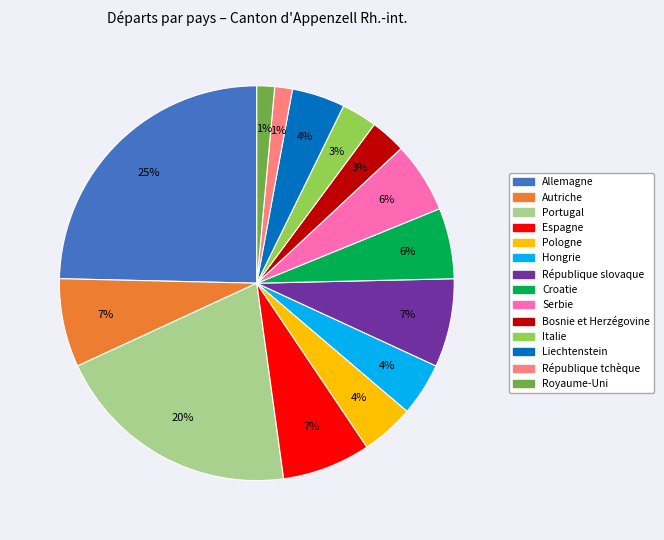

To the nearest percent, what is the combined percentage of Espagne and Portugal?

28%